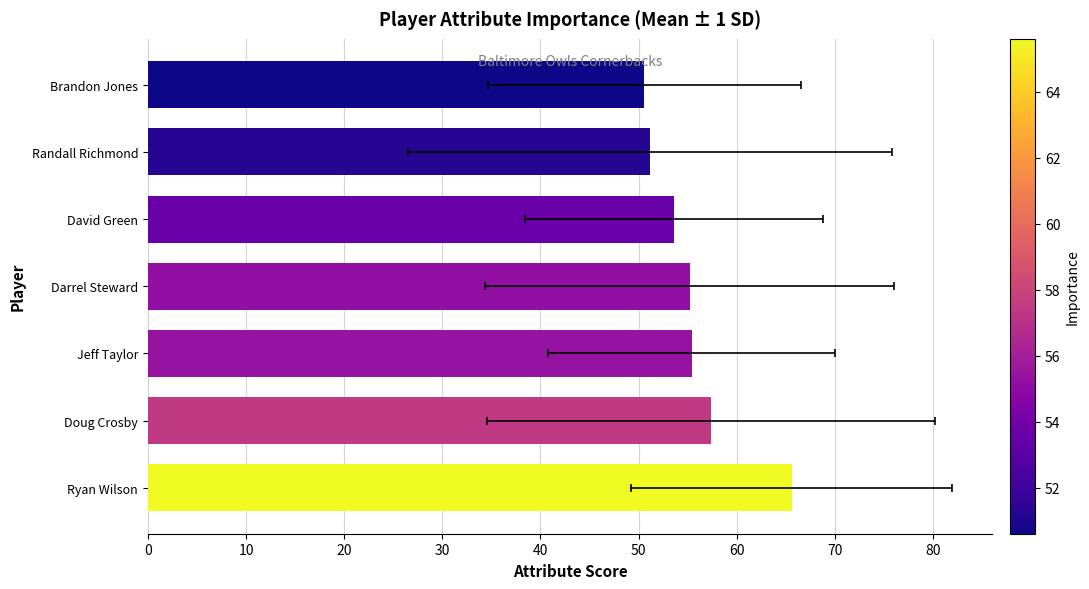

Reading right to left, transcribe all the data shown in this chart.

50.6	51.2	53.6	55.2	55.4	57.4	65.6